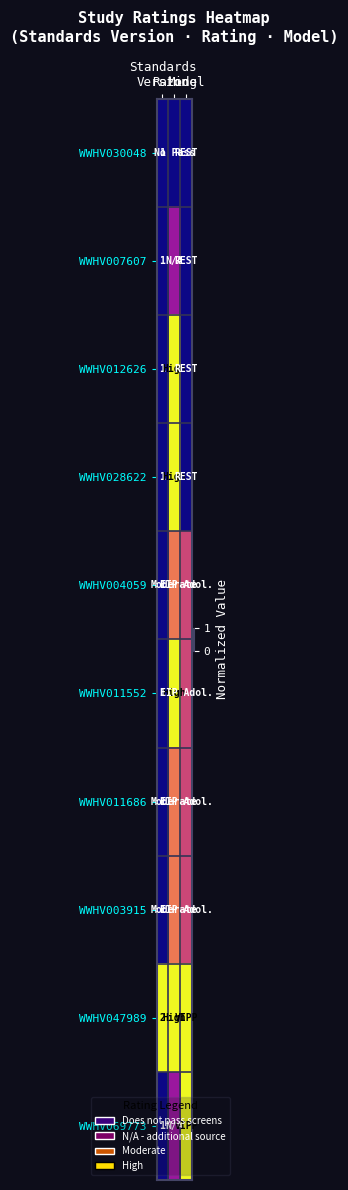

List the series in order of their peak value, highest first.

WWHV012626, WWHV028622, WWHV011552, WWHV047989, WWHV069773, WWHV004059, WWHV011686, WWHV003915, WWHV007607, WWHV030048